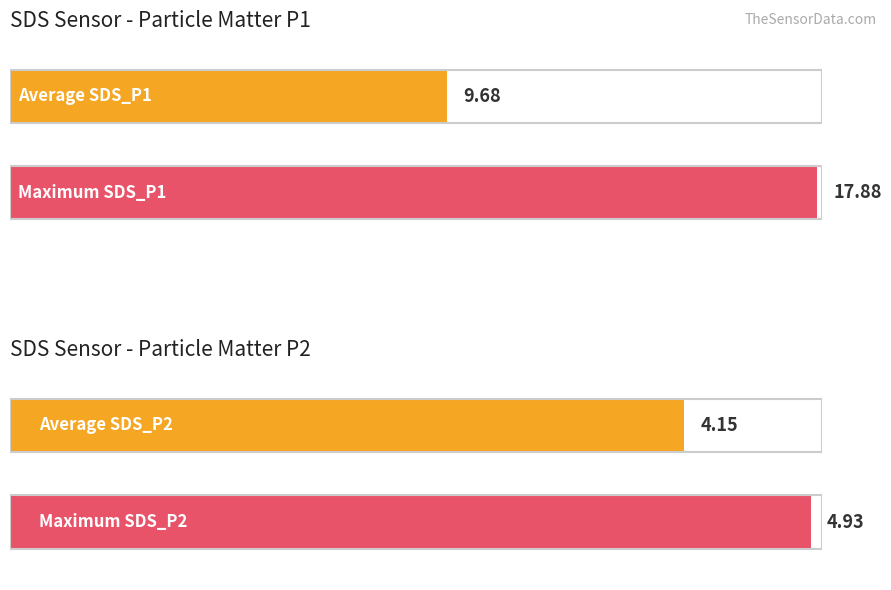

What is the total value across all series at SDS_P2 Avg?

9.1